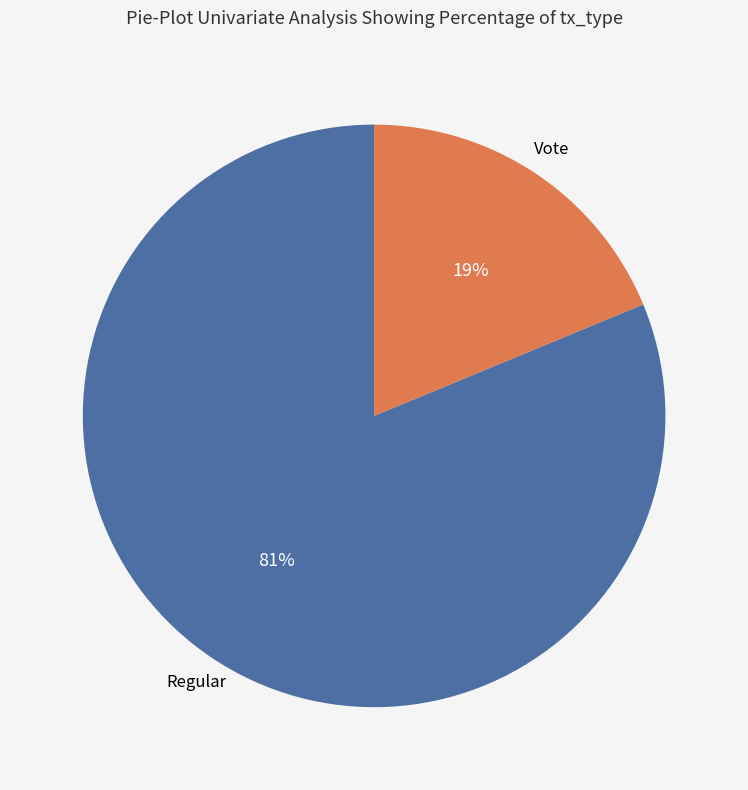

Is there a majority slice in this chart?

Yes